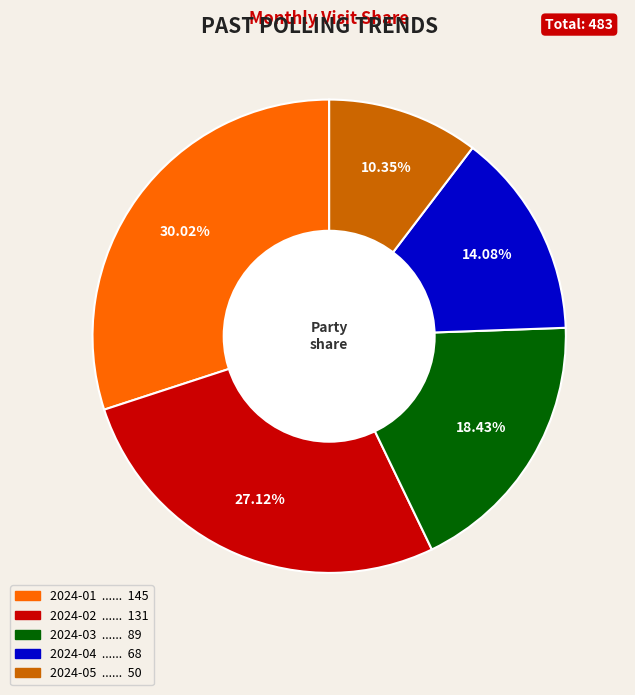

How much of the chart is everything except 2024-02?

72.9%